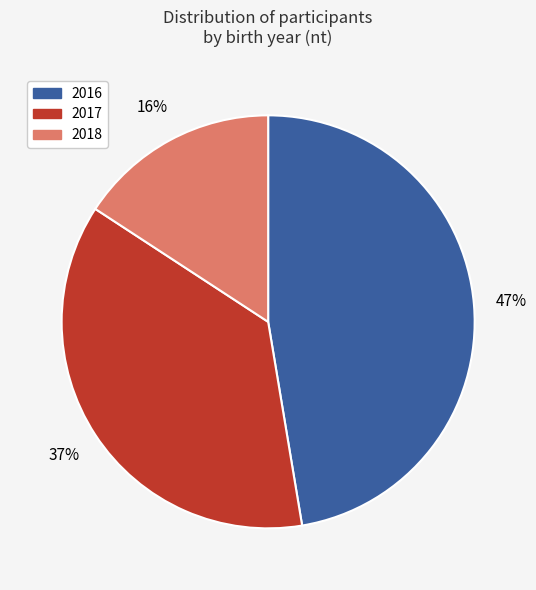

To the nearest percent, what is the combined percentage of 2016 and 2018?

63%